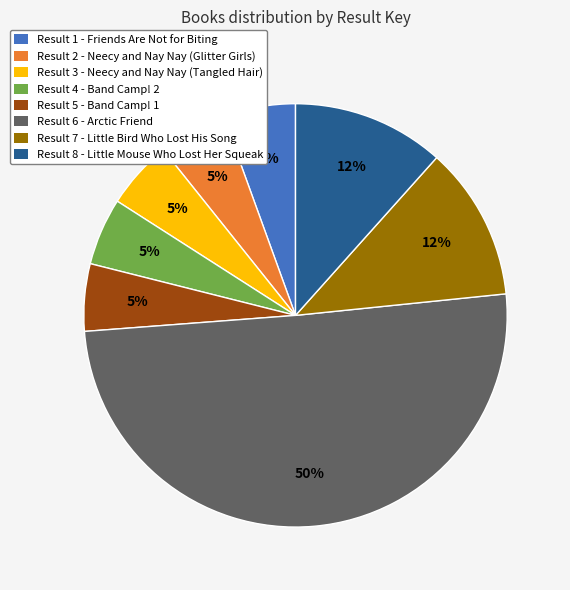

Is the sum of Result 7 - Little Bird Who Lost His Song and Result 6 - Arctic Friend greater than half?

Yes